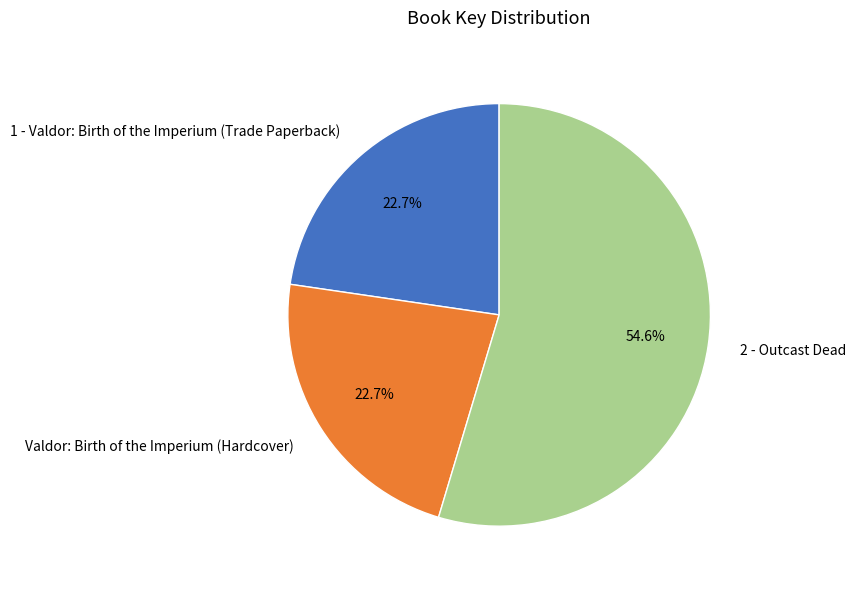

Between Valdor: Birth of the Imperium (Hardcover) and 2 - Outcast Dead, which is larger?

2 - Outcast Dead